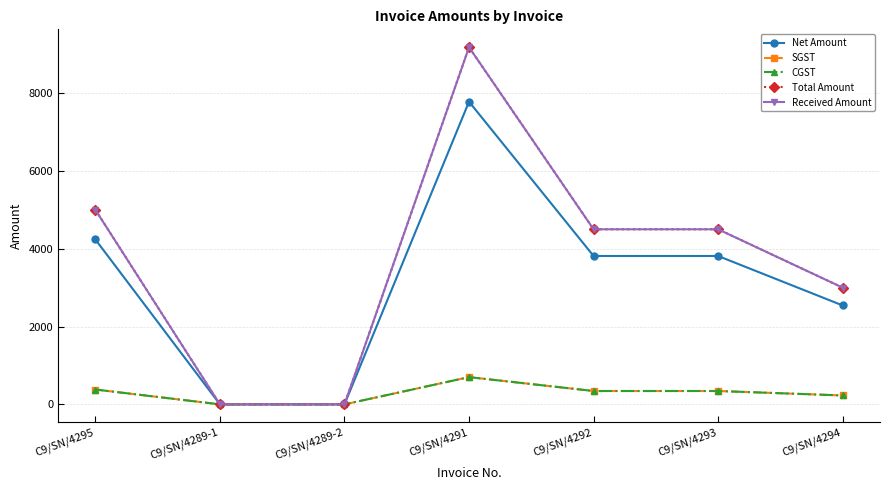

Is this an area chart (filled region under the line)?

No